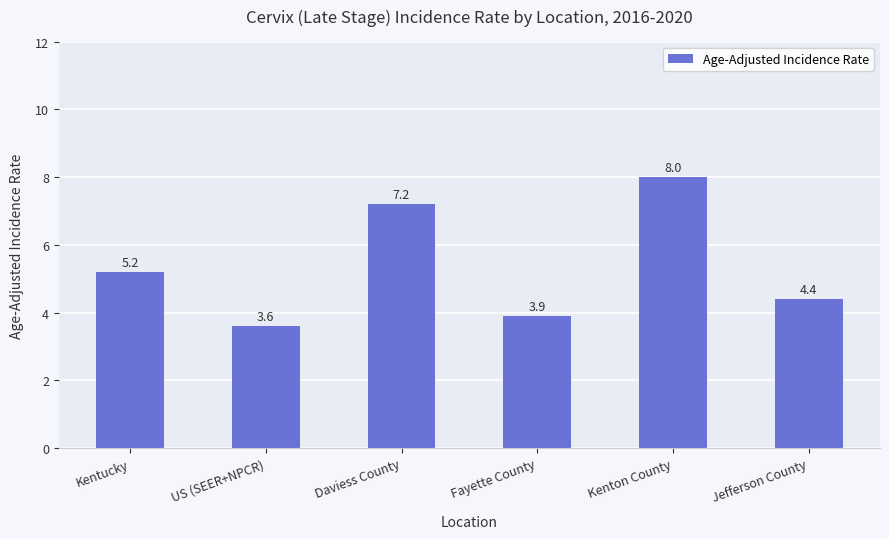

What is the value of the 1st bar from the left?

5.2